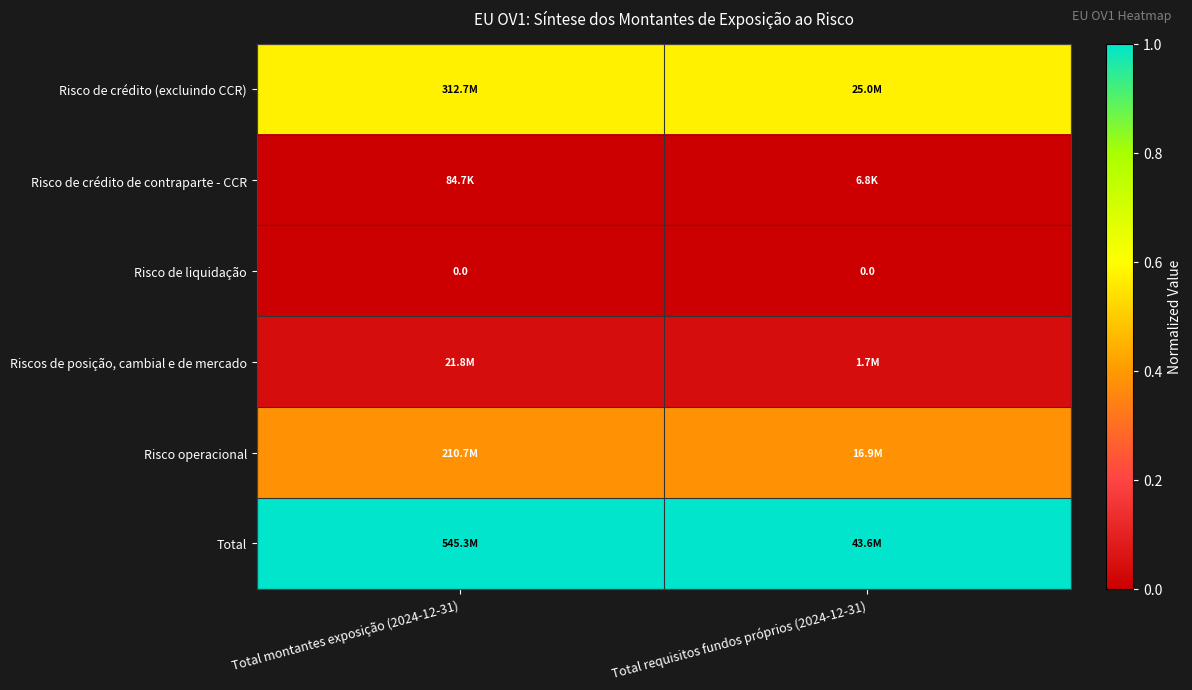

Rank the series by their maximum value, from highest to lowest.

Total, Risco de crédito (excluindo CCR), Risco operacional, Riscos de posição, cambial e de mercado, Risco de crédito de contraparte - CCR, Risco de liquidação